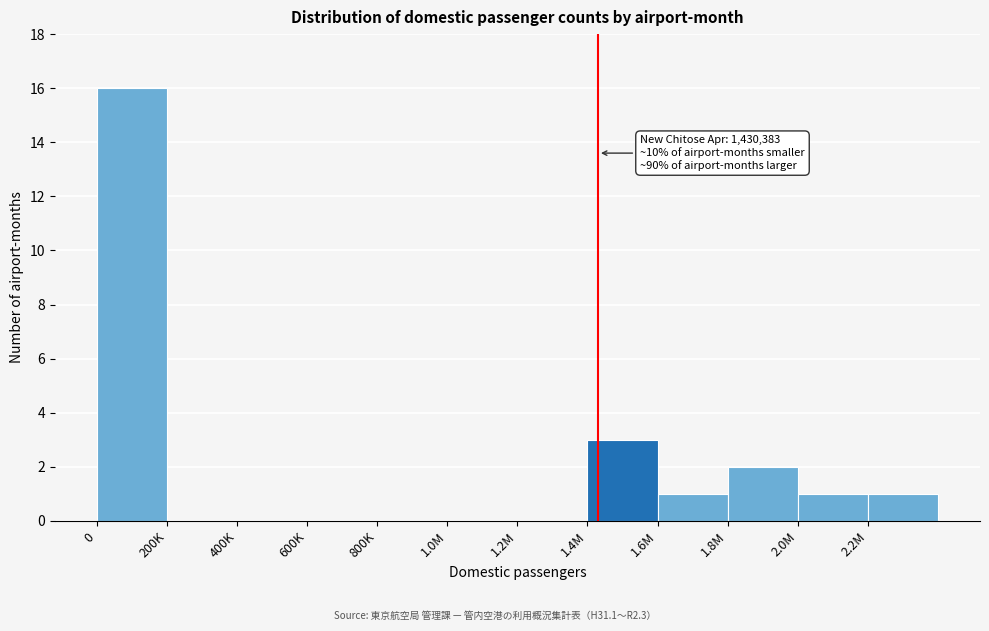

Reading left to right, what are all the values shown in this chart?

0=16	200K=0	400K=0	600K=0	800K=0	1.0M=0	1.2M=0	1.4M=3	1.6M=1	1.8M=2	2.0M=1	2.2M=1